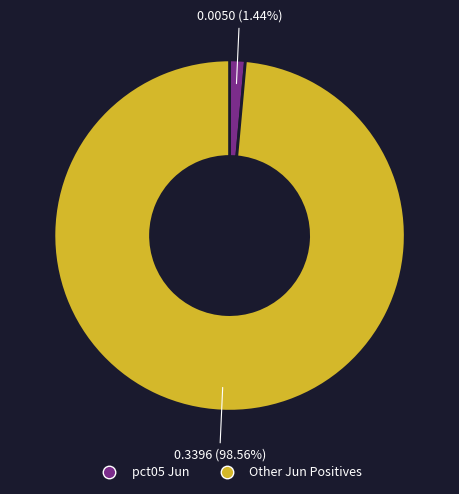

Is pct05 Jun the majority of the pie?

No